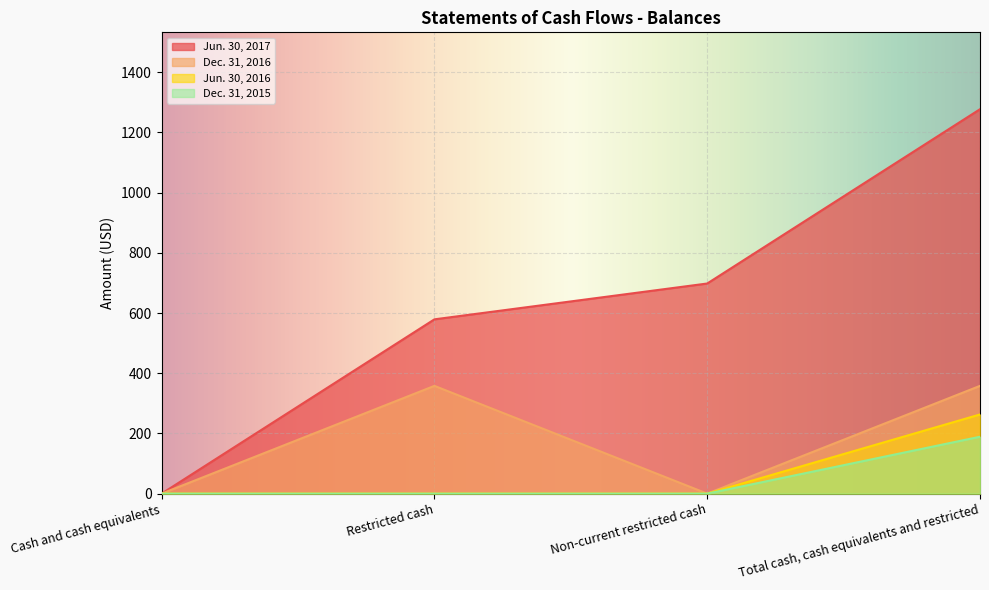

Rank the series by their maximum value, from lowest to highest.

Dec. 31, 2015, Jun. 30, 2016, Dec. 31, 2016, Jun. 30, 2017